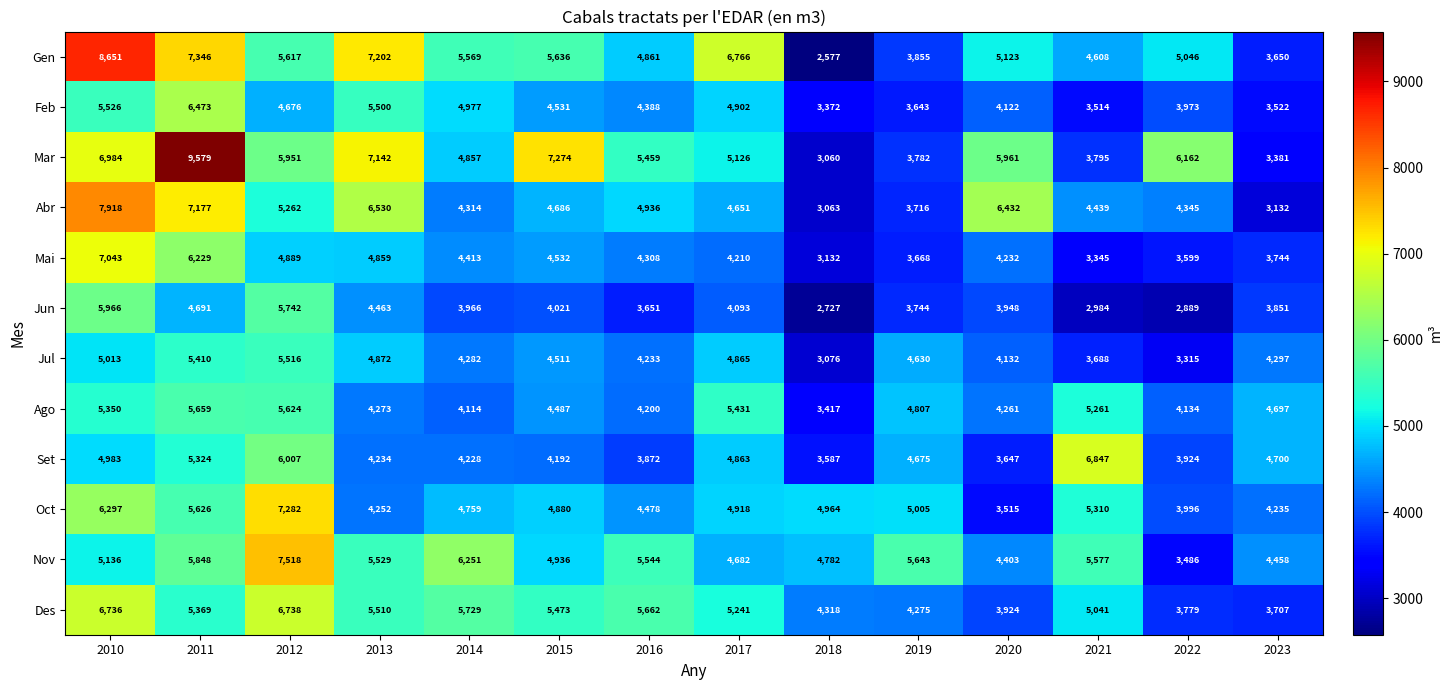

Which series changed the most between 2016 and 2020?

Des